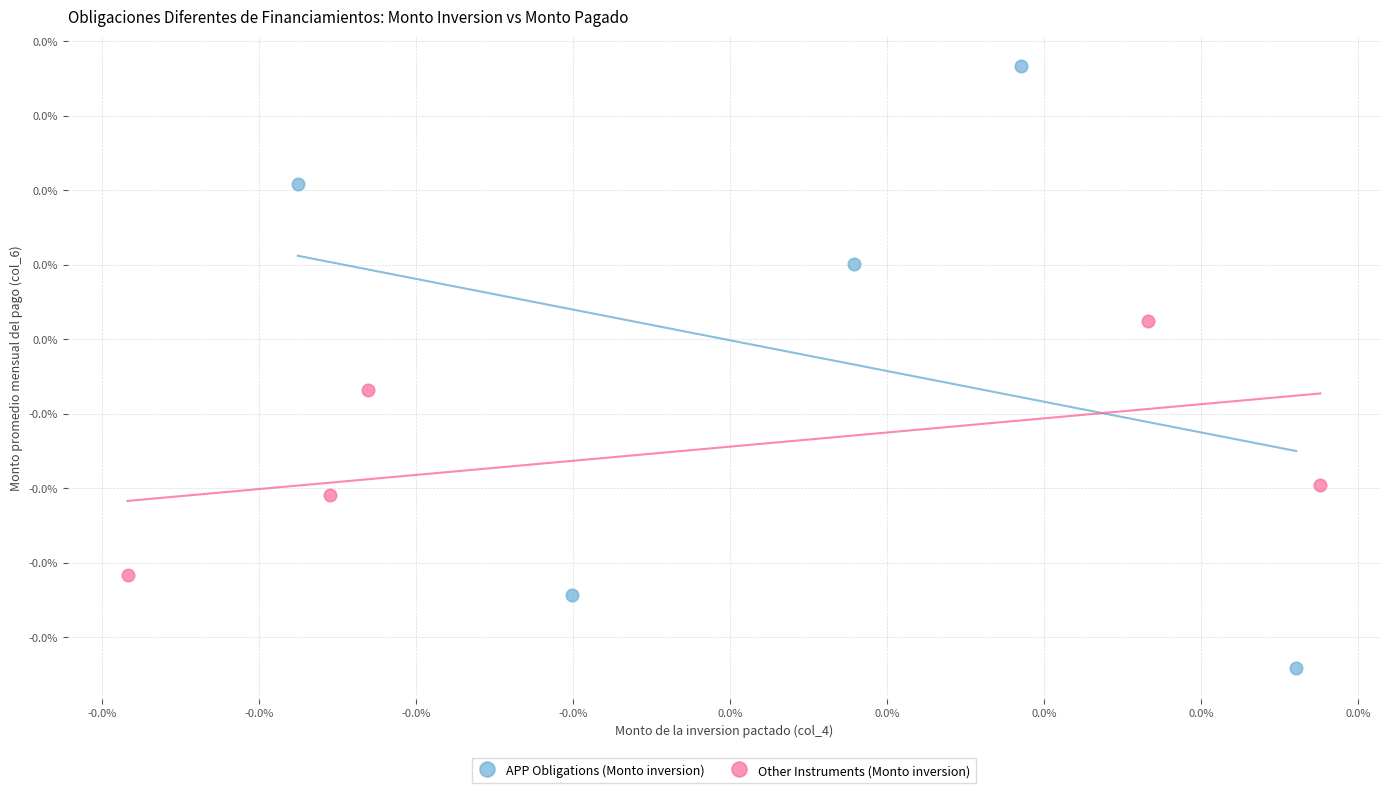

Which series has the largest Y range (max minus min)?

APP Obligations (Monto inversion)